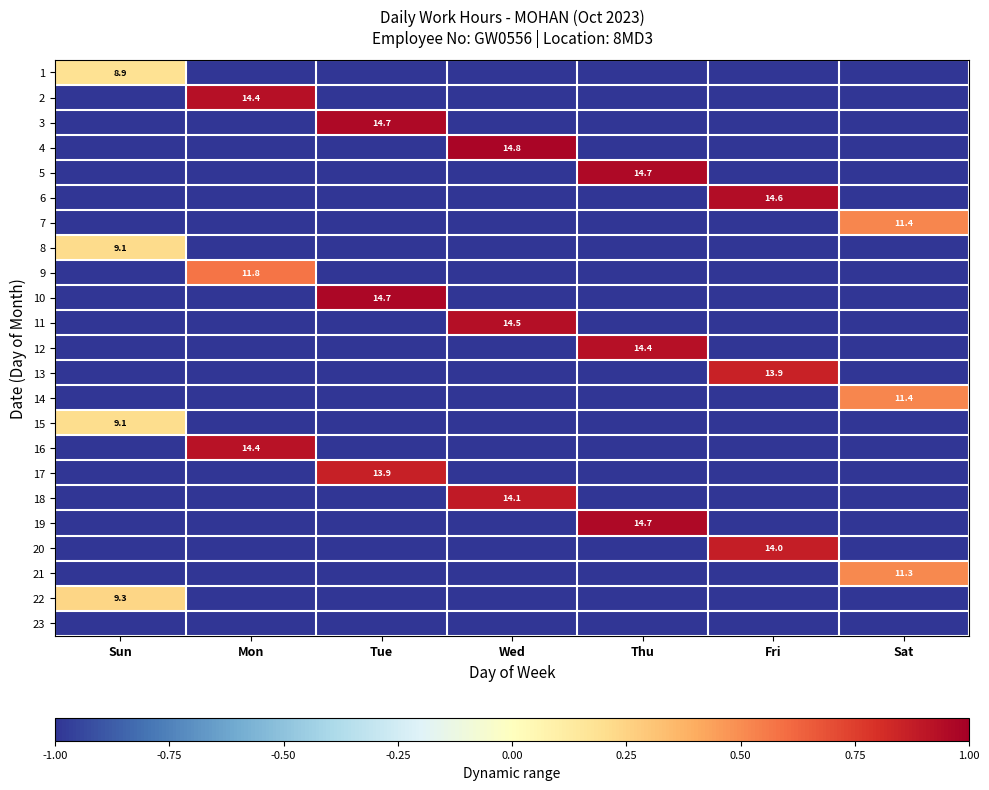

Is it true that 2 equals 14.4 at Mon?

True